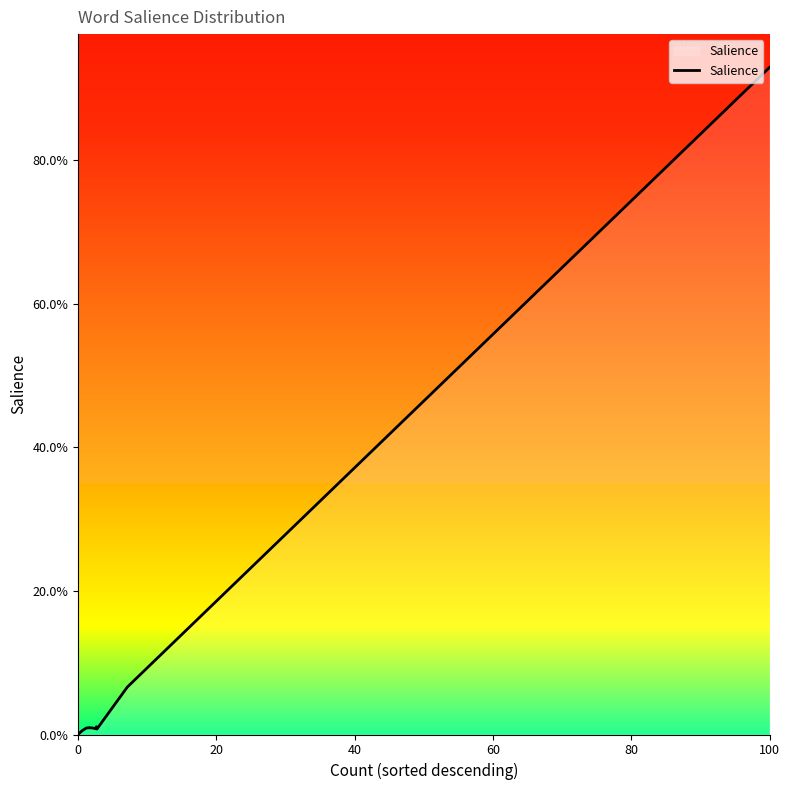

What is the maximum value shown in the chart?

0.9